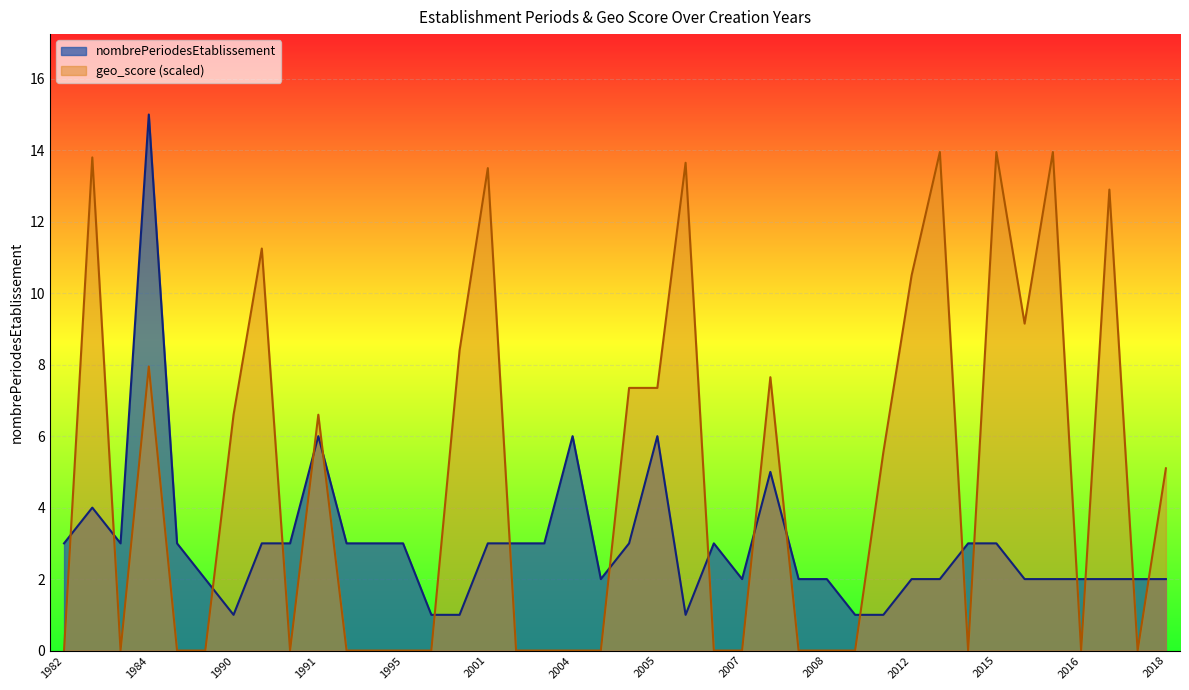

At how many categories does at least one series exceed 11?

9